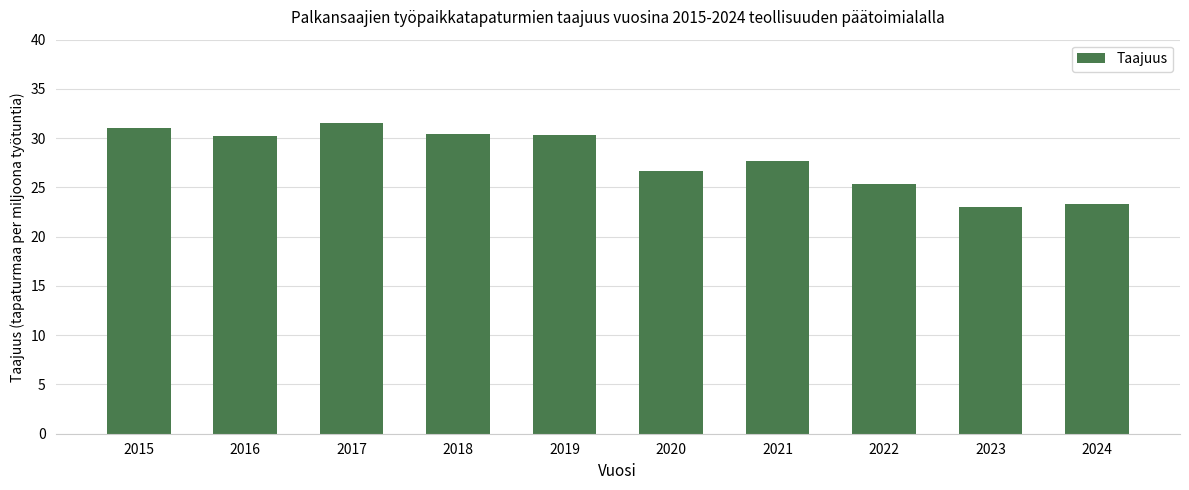

What is the difference between the maximum and minimum values?

8.5